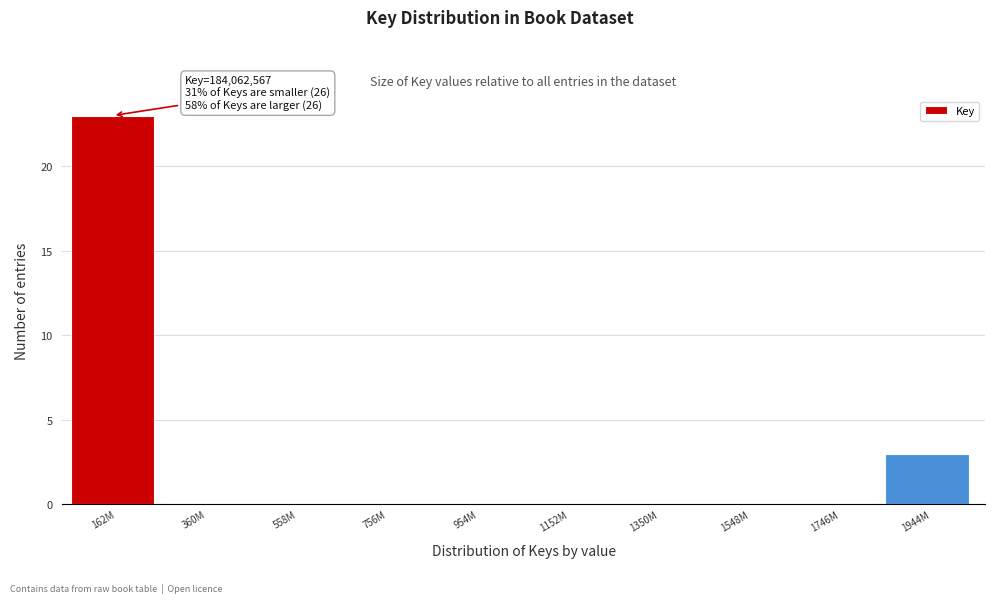

Reading left to right, what are all the values shown in this chart?

162M=23	360M=0	558M=0	756M=0	954M=0	1152M=0	1350M=0	1548M=0	1746M=0	1944M=3